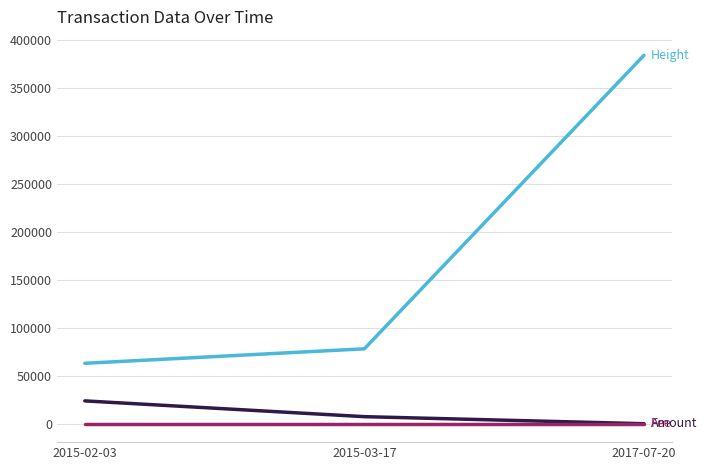

At which category is the sum across all series the highest?

2017-07-20